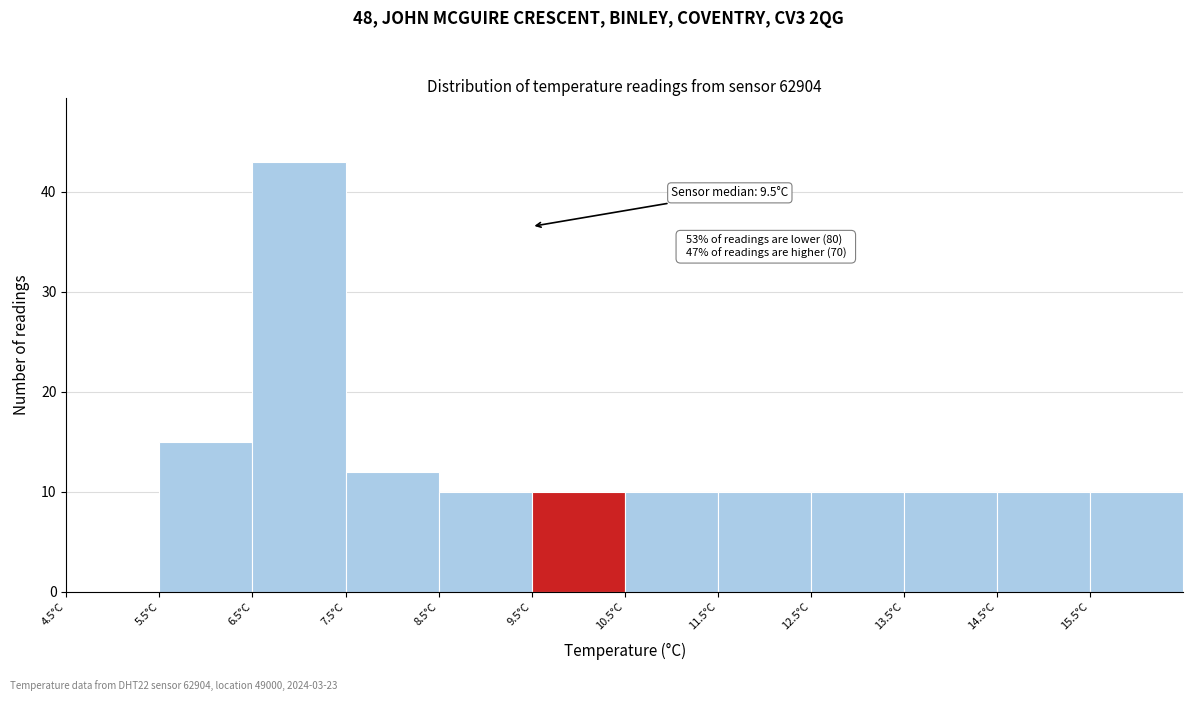

Which range on the x-axis has the tallest bar?

6.5 to 7.5